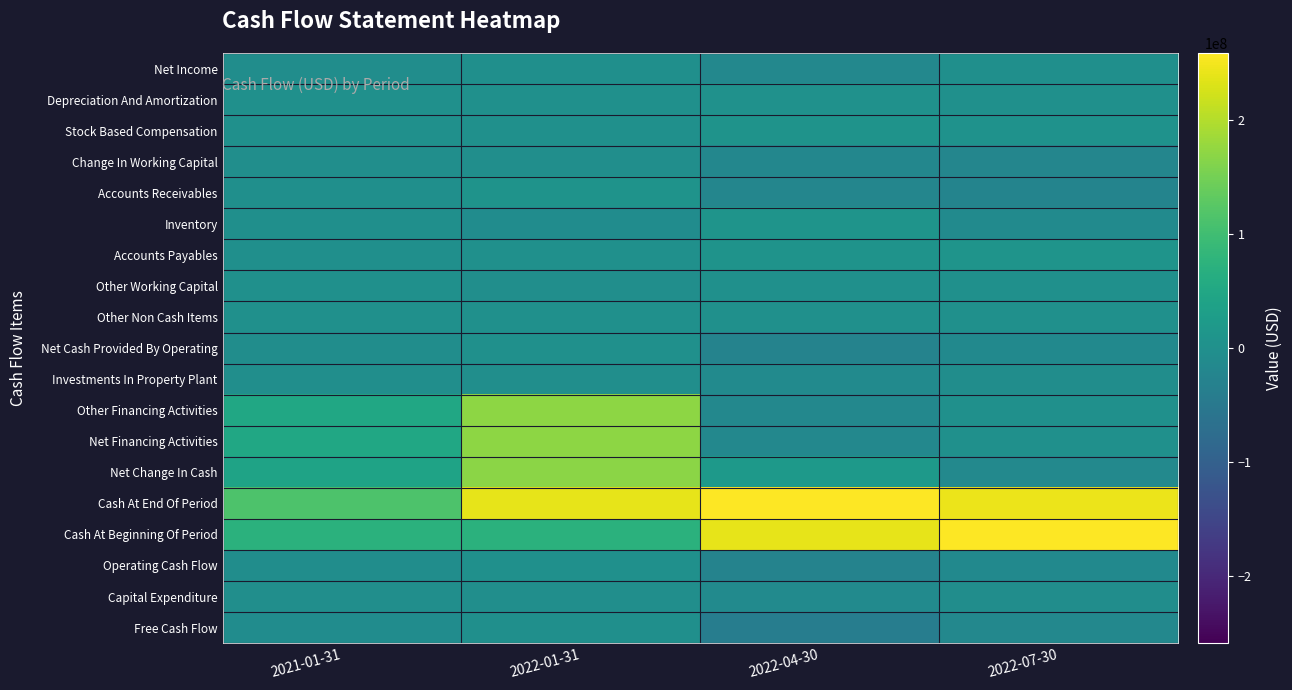

Reading right to left, transcribe all the data shown in this chart.

Net Income: 2022-07-30=-73000	2022-04-30=-16915000	2022-01-31=-144000	2021-01-31=-5117000
Depreciation And Amortization: 2022-07-30=1636000	2022-04-30=2969000	2022-01-31=1262000	2021-01-31=562000
Stock Based Compensation: 2022-07-30=5546000	2022-04-30=6903000	2022-01-31=1438000	2021-01-31=847000
Change In Working Capital: 2022-07-30=-20627000	2022-04-30=-20248000	2022-01-31=-2492000	2021-01-31=-2588000
Accounts Receivables: 2022-07-30=-25245000	2022-04-30=-22178000	2022-01-31=7286000	2021-01-31=-987000
Inventory: 2022-07-30=-10605000	2022-04-30=8999000	2022-01-31=-6091000	2021-01-31=-1464000
Accounts Payables: 2022-07-30=9714000	2022-04-30=6444000	2022-01-31=110000	2021-01-31=-1806000
Other Working Capital: 2022-07-30=1770000	2022-04-30=0	2022-01-31=-3738000	2021-01-31=1788000
Other Non Cash Items: 2022-07-30=1299000	2022-04-30=0	2022-01-31=1663000	2021-01-31=1028000
Net Cash Provided By Operating: 2022-07-30=-12219000	2022-04-30=-27291000	2022-01-31=1727000	2021-01-31=-5268000
Investments In Property Plant: 2022-07-30=-5258000	2022-04-30=-11851000	2022-01-31=-2947000	2021-01-31=-2782000
Other Financing Activities: 2022-07-30=1977000	2022-04-30=-16975000	2022-01-31=170848000	2021-01-31=50308000
Net Financing Activities: 2022-07-30=1977000	2022-04-30=-16975000	2022-01-31=170848000	2021-01-31=50308000
Net Change In Cash: 2022-07-30=-15539000	2022-04-30=18793000	2022-01-31=169482000	2021-01-31=42399000
Cash At End Of Period: 2022-07-30=243783000	2022-04-30=259322000	2022-01-31=240529000	2021-01-31=114606000
Cash At Beginning Of Period: 2022-07-30=259322000	2022-04-30=240529000	2022-01-31=71047000	2021-01-31=72207000
Operating Cash Flow: 2022-07-30=-12219000	2022-04-30=-27291000	2022-01-31=1727000	2021-01-31=-5268000
Capital Expenditure: 2022-07-30=-5258000	2022-04-30=-11851000	2022-01-31=-2947000	2021-01-31=-2782000
Free Cash Flow: 2022-07-30=-17477000	2022-04-30=-39142000	2022-01-31=-1220000	2021-01-31=-8050000